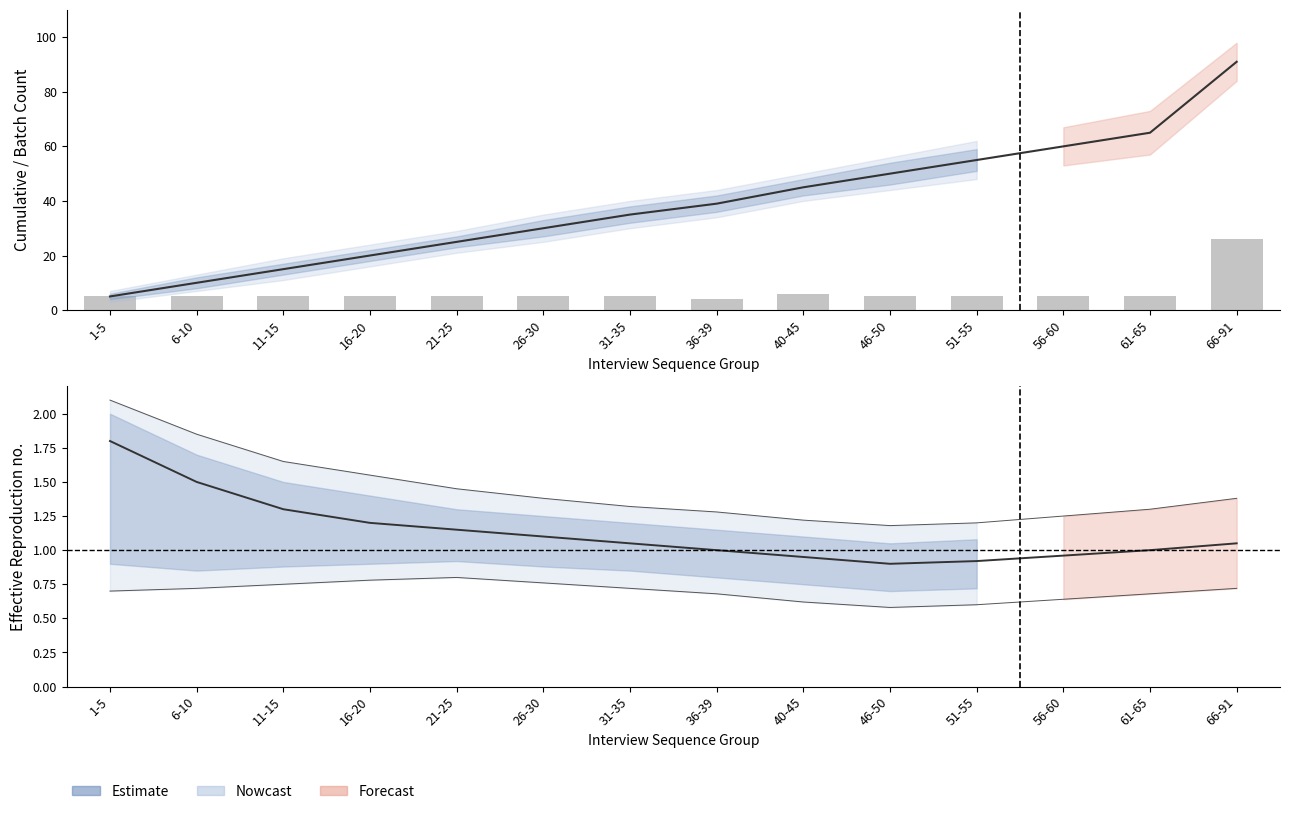

List the labels in order of value, smallest first.

36-39, 1-5, 6-10, 11-15, 16-20, 21-25, 26-30, 31-35, 46-50, 51-55, 56-60, 61-65, 40-45, 66-91